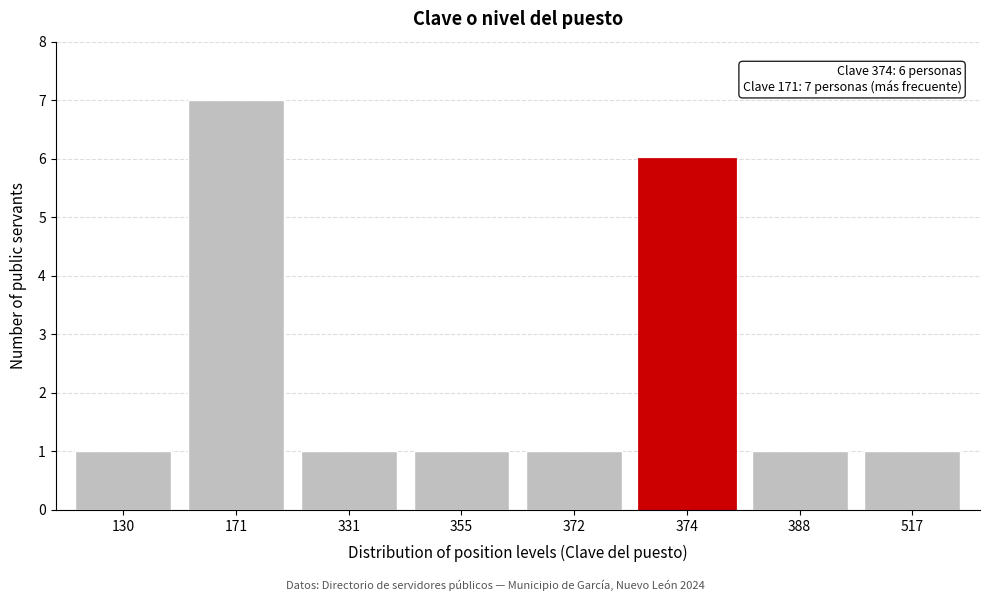

Reading left to right, transcribe all the data shown in this chart.

130=1	171=7	331=1	355=1	372=1	374=6	388=1	517=1